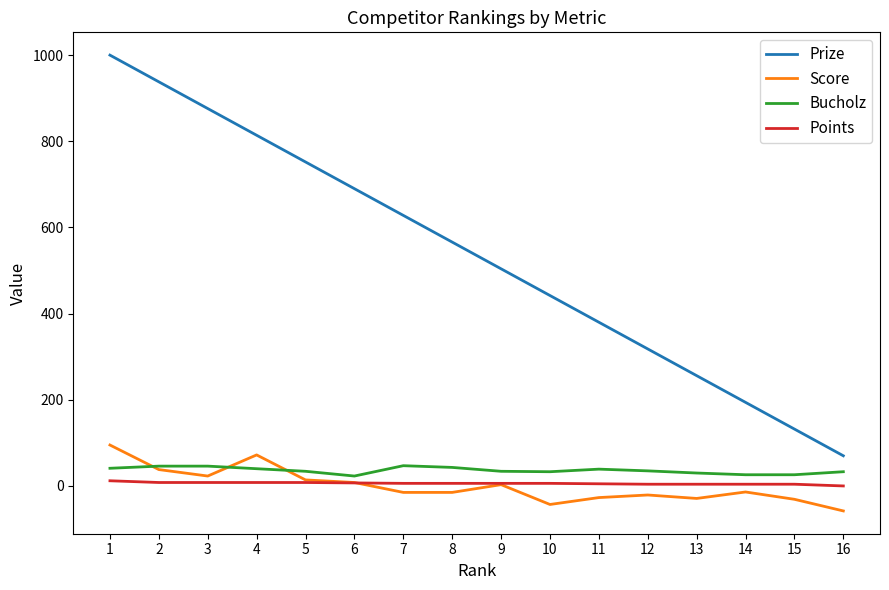

What is the spread (max minus min) of values at 13?

285